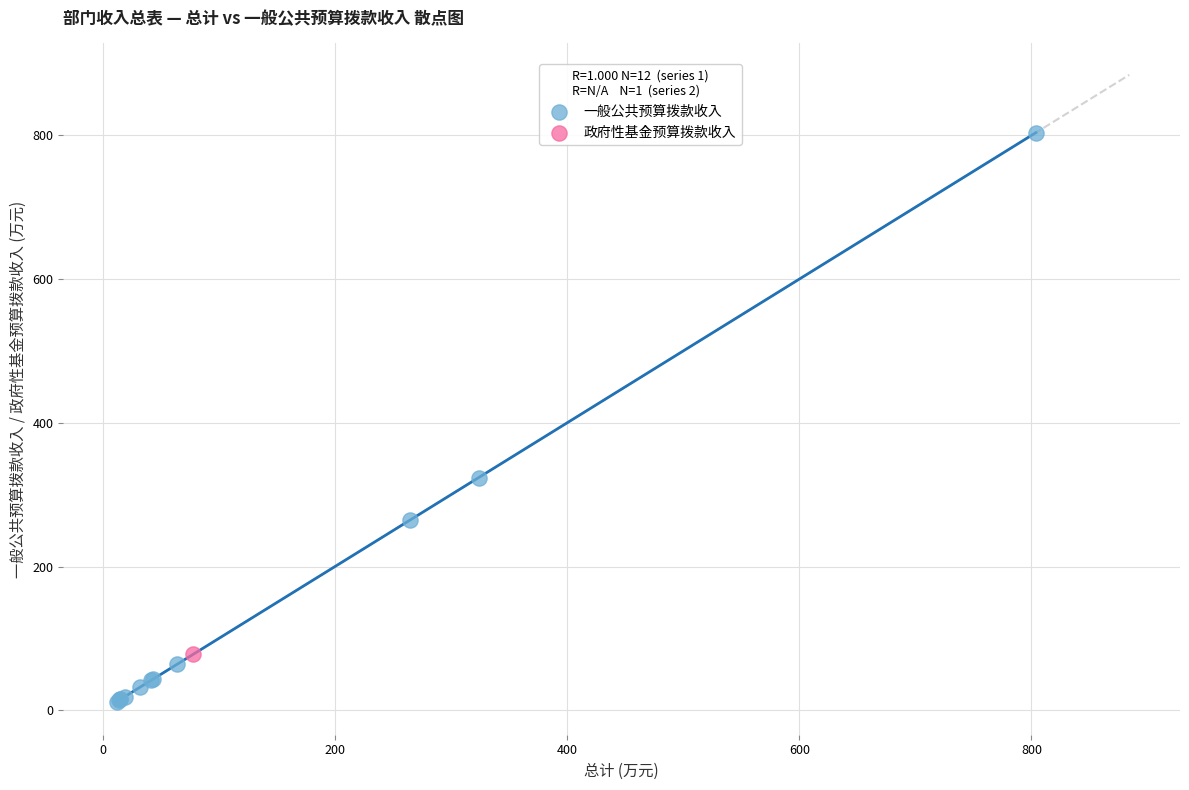

What are all the series names shown in the legend?

一般公共预算拨款收入, 政府性基金预算拨款收入